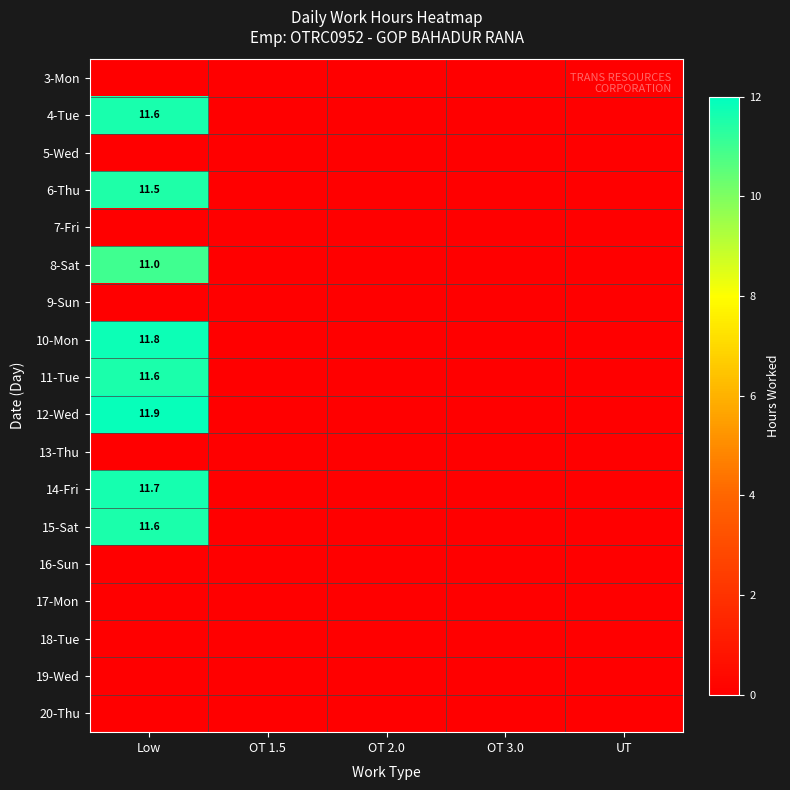

Which series changed the most between Low and OT 1.5?

12-Wed